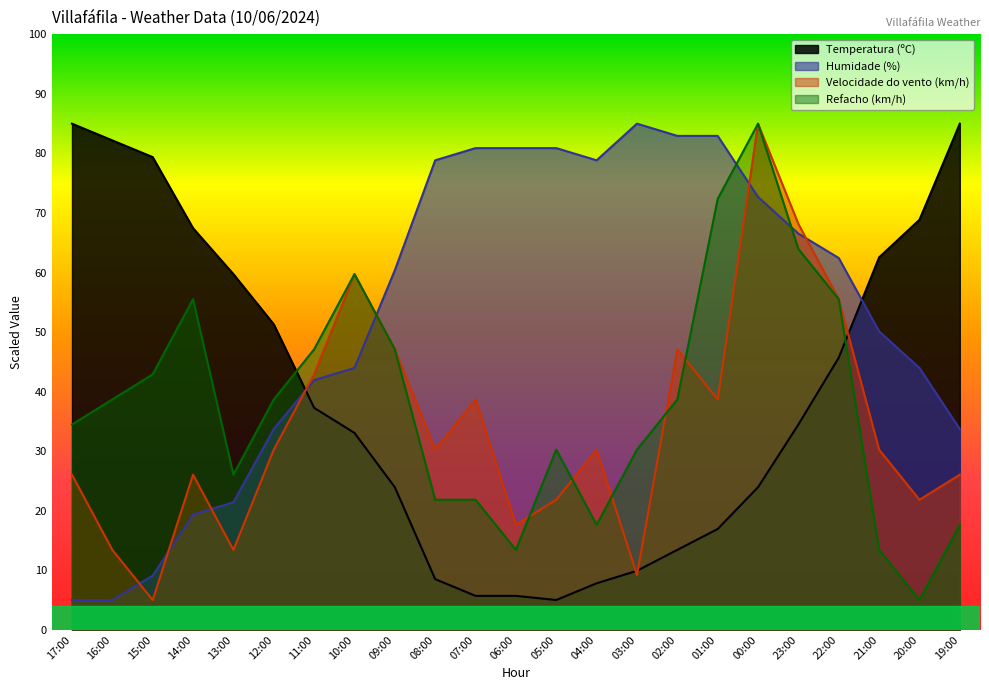

What is the label of the 17th point from the right?

11:00